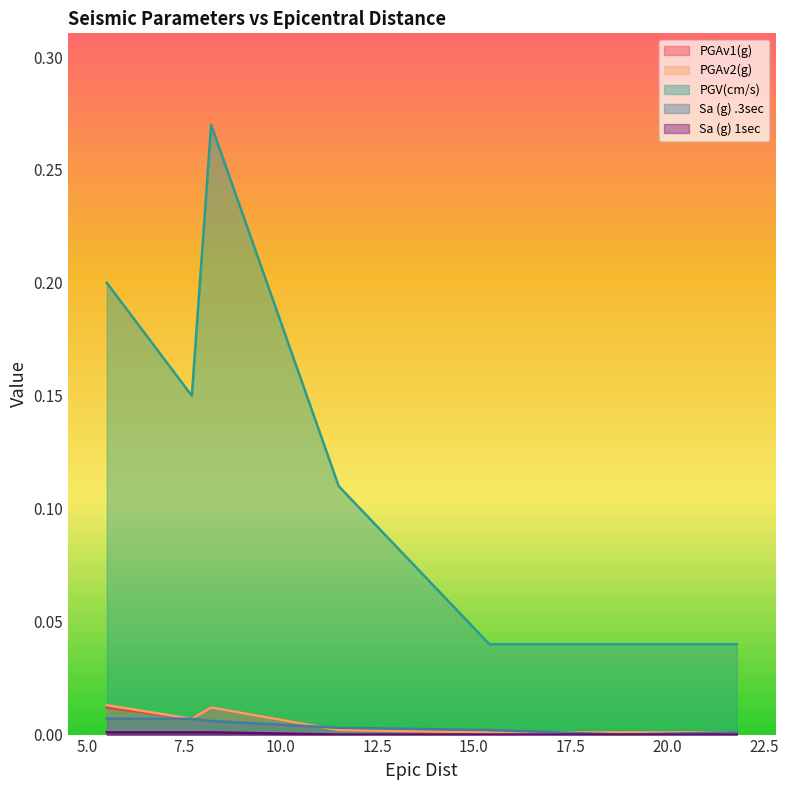

At which category is the sum across all series the highest?

8.2